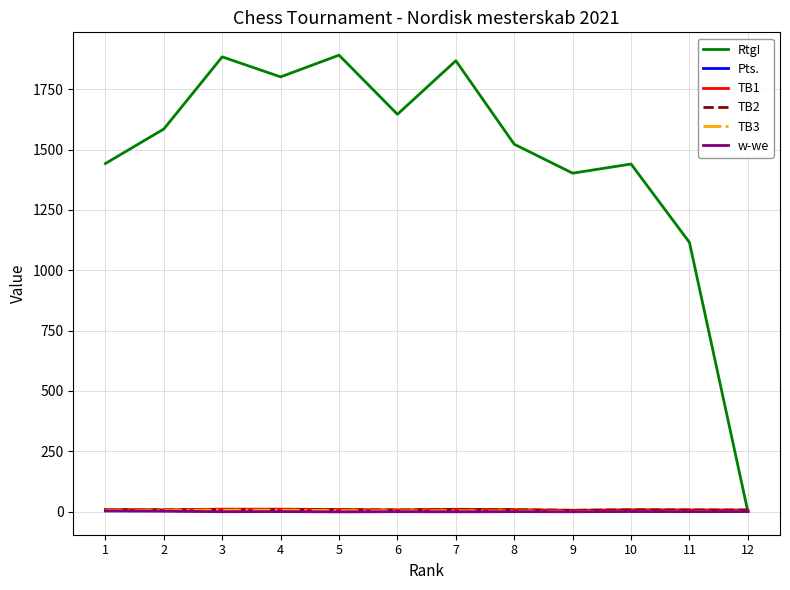

Count the number of categories in the chart.

12